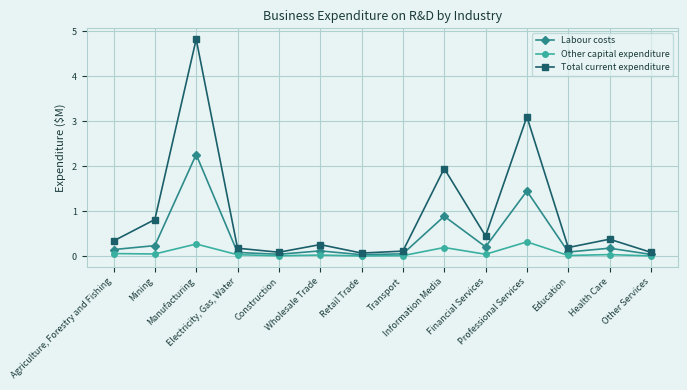

What position from the left is Professional Services?

11